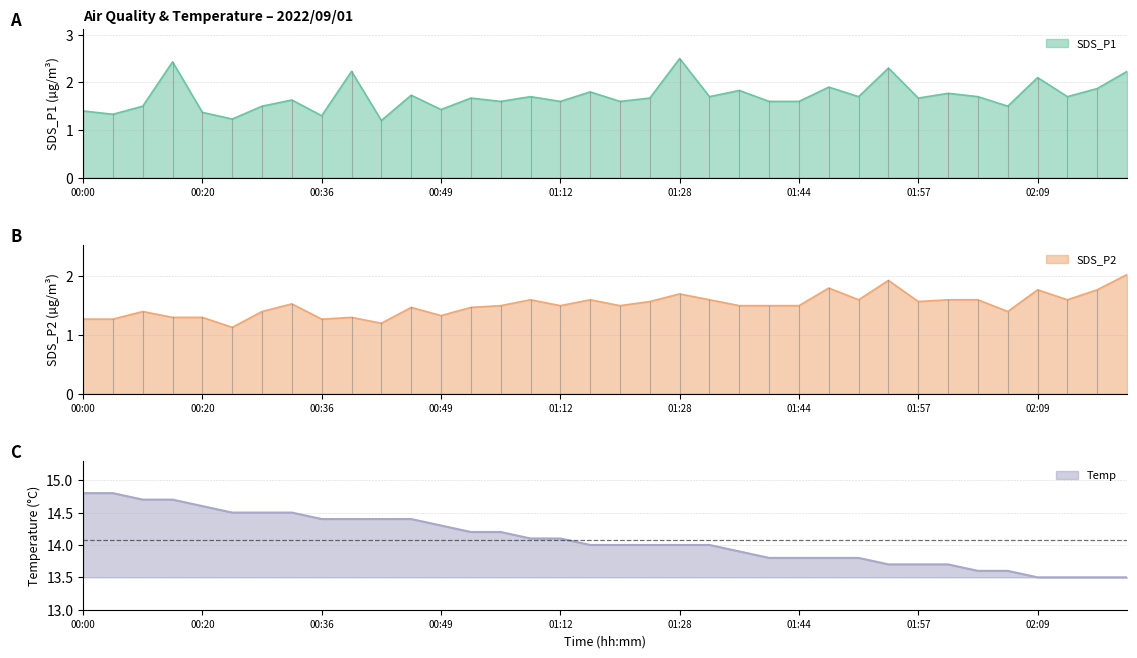

What is the sum of the Temp values at 01:44 and 00:36?

28.2